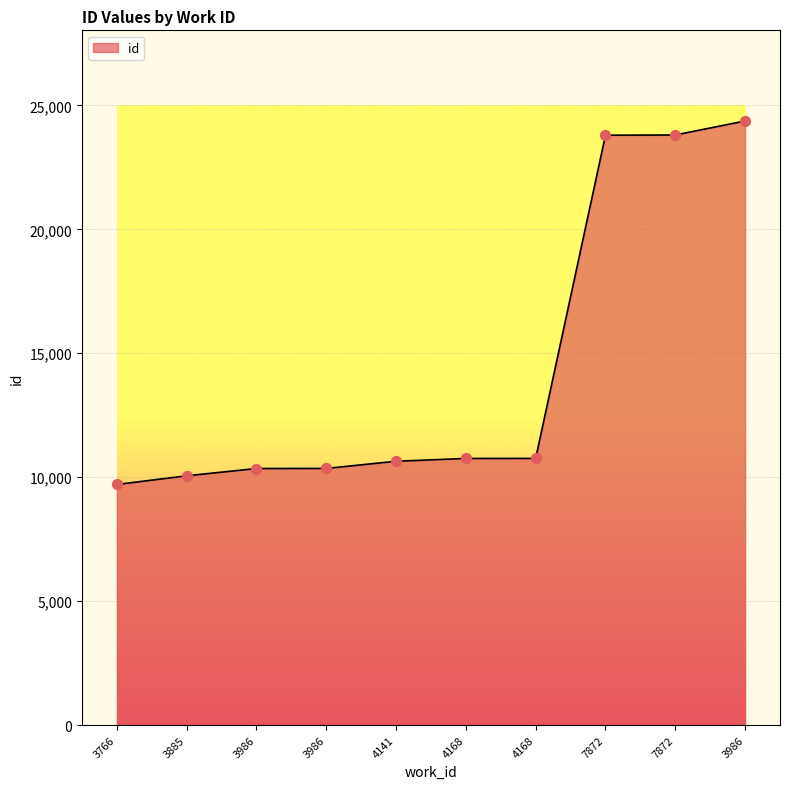

What is the change in value from 3885 to 3986?

+297